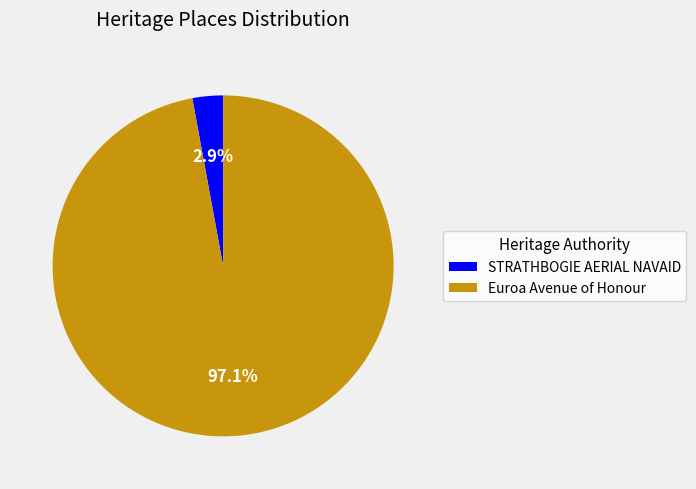

How many segments does this pie chart have?

2